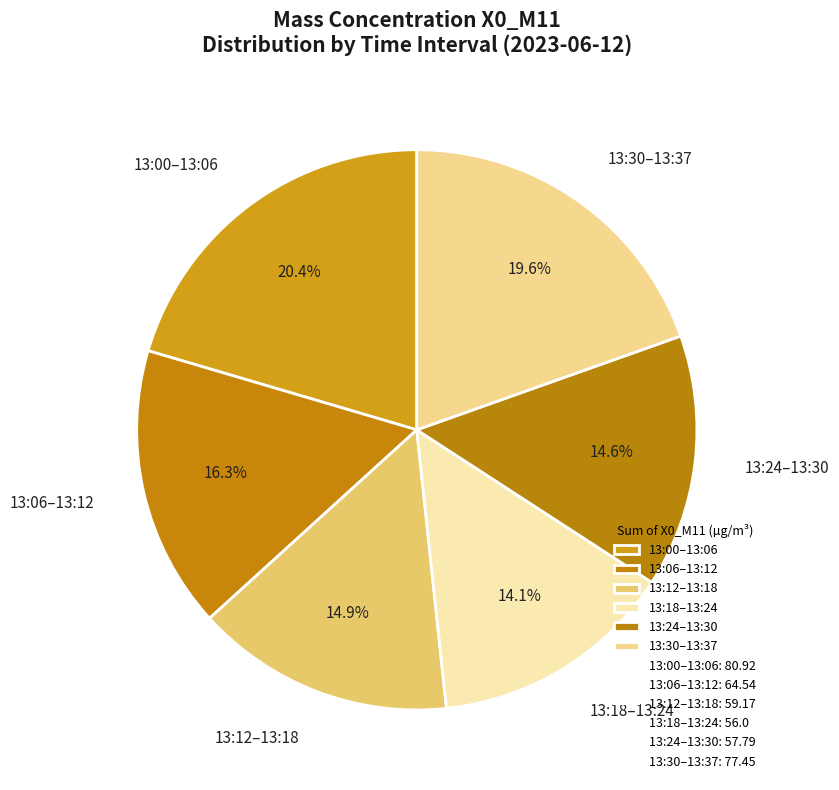

Approximately how many times larger is the value at 13:12–13:18 compared to 13:30–13:37?

0.8